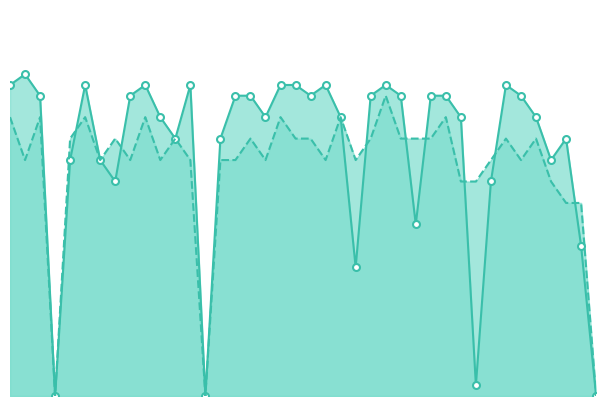

Is the value of 五.1(15分) at 2022091005 greater than the value of 四.1(15分) at 2022091018?

No